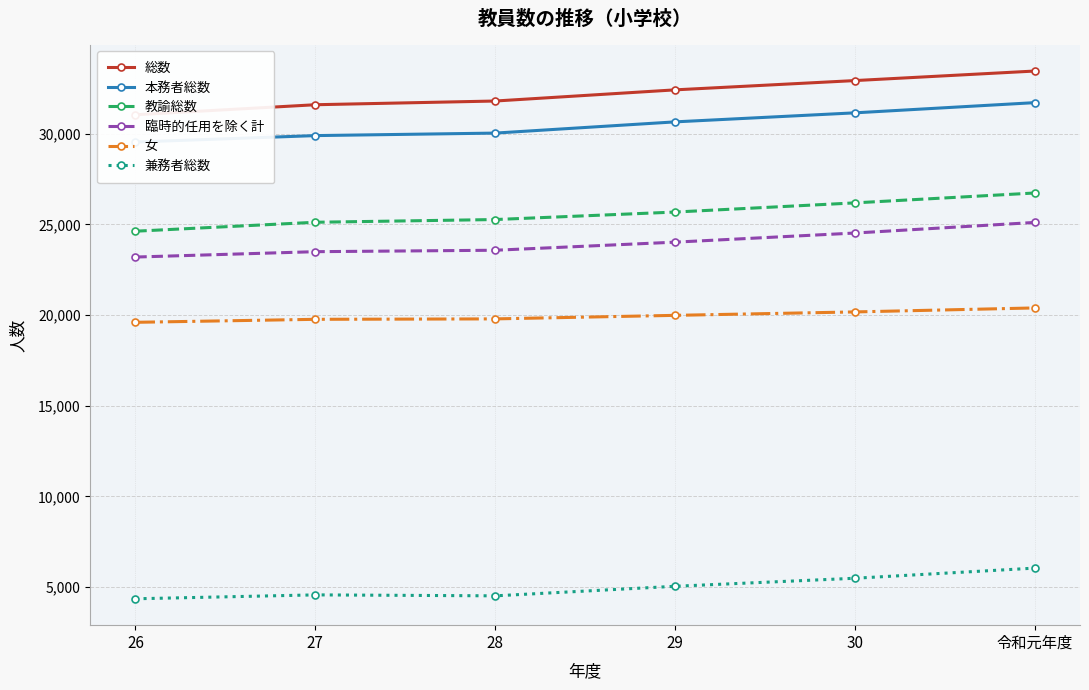

How many data points in 女 are above 19983?

2